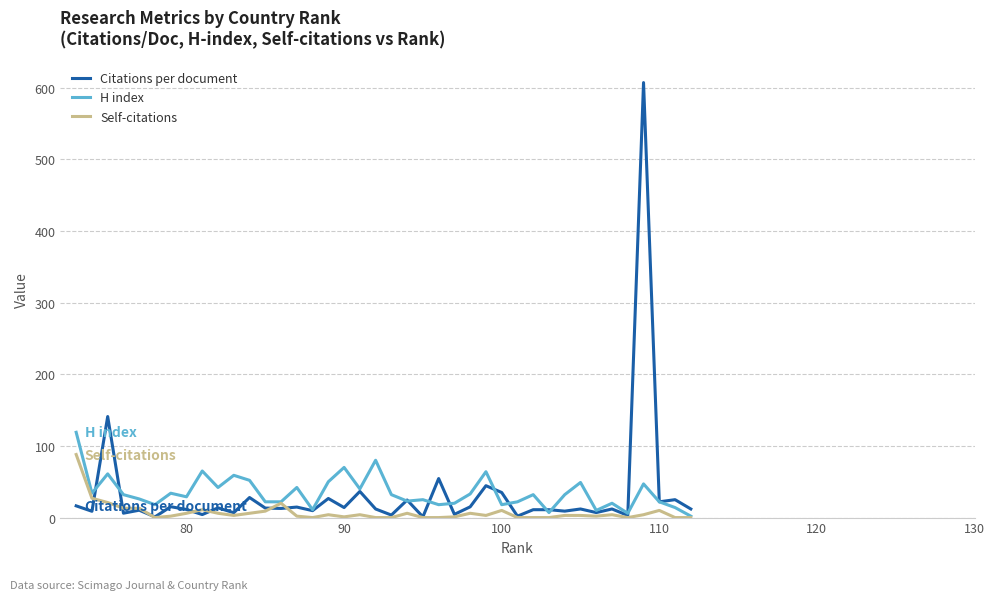

How many series are shown in this chart?

3